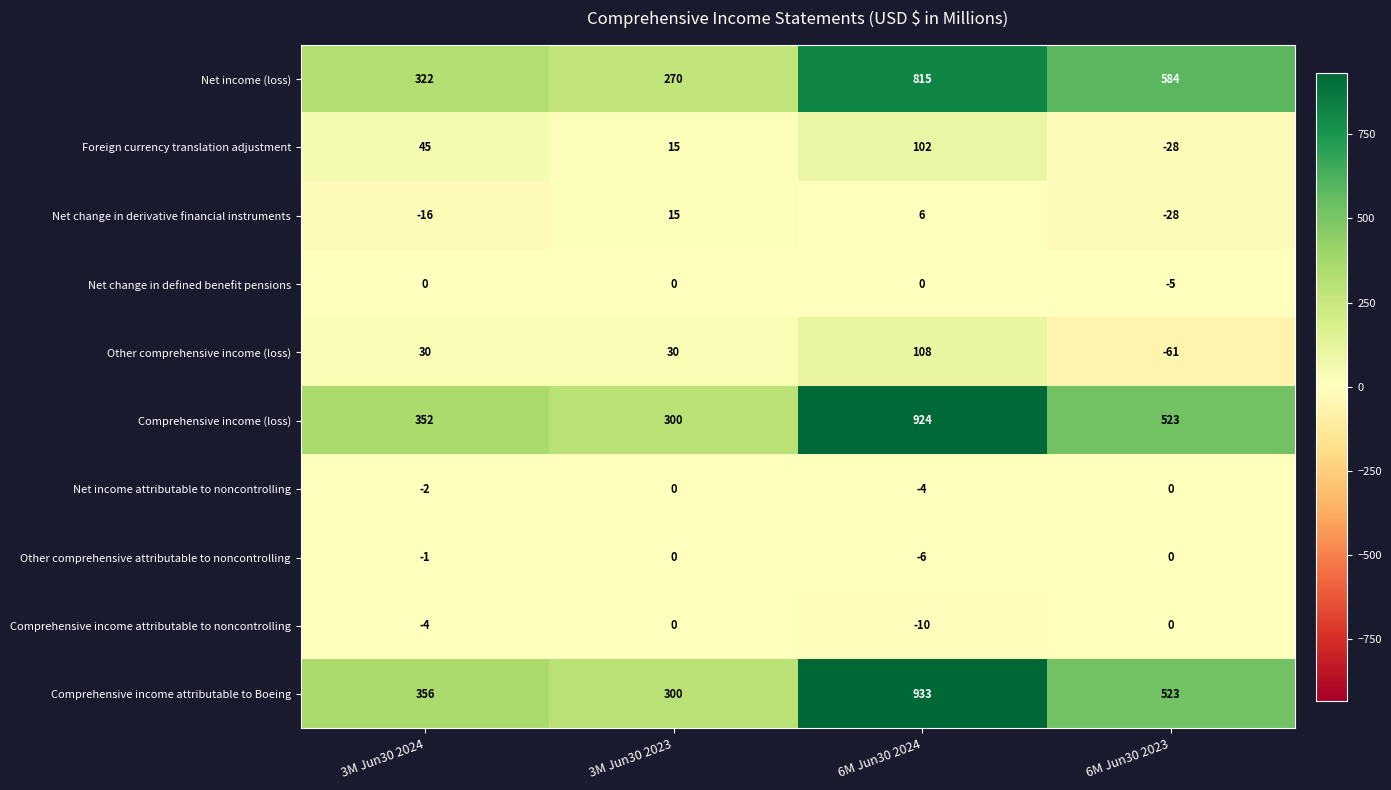

Rank the categories by Net change in derivative financial instruments value from lowest to highest.

6M Jun30 2023, 3M Jun30 2024, 6M Jun30 2024, 3M Jun30 2023